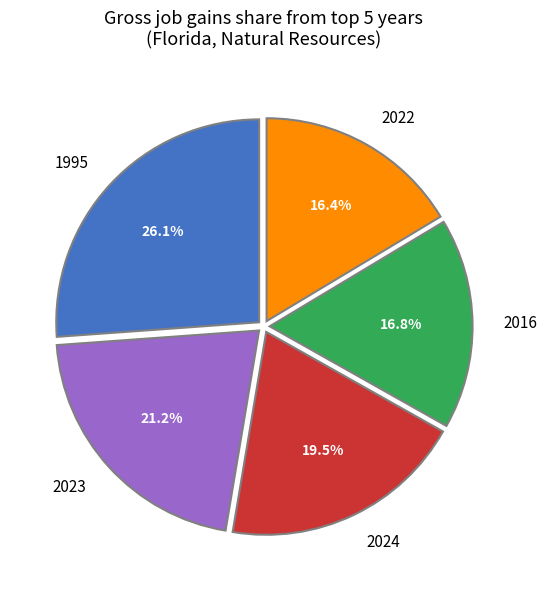

Is there a majority slice in this chart?

No